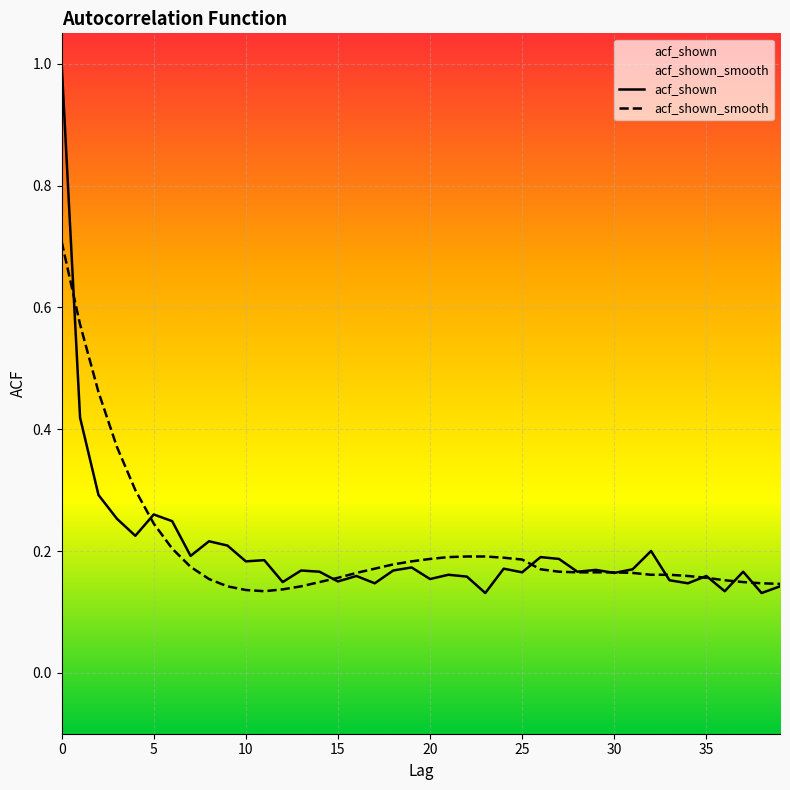

What is the maximum value shown in the chart?

1.0